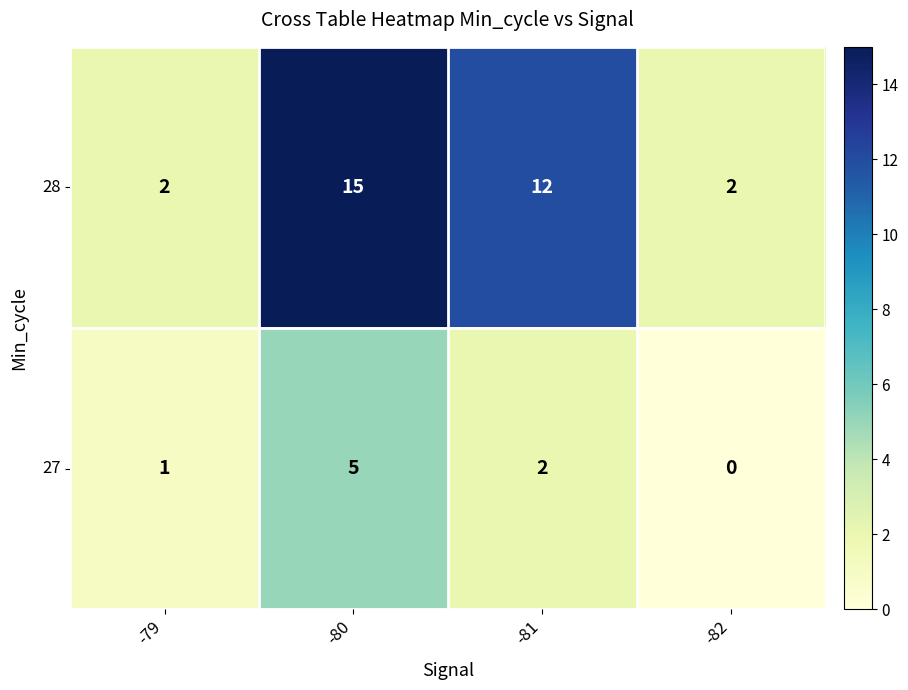

At which category is the sum across all series the highest?

-80